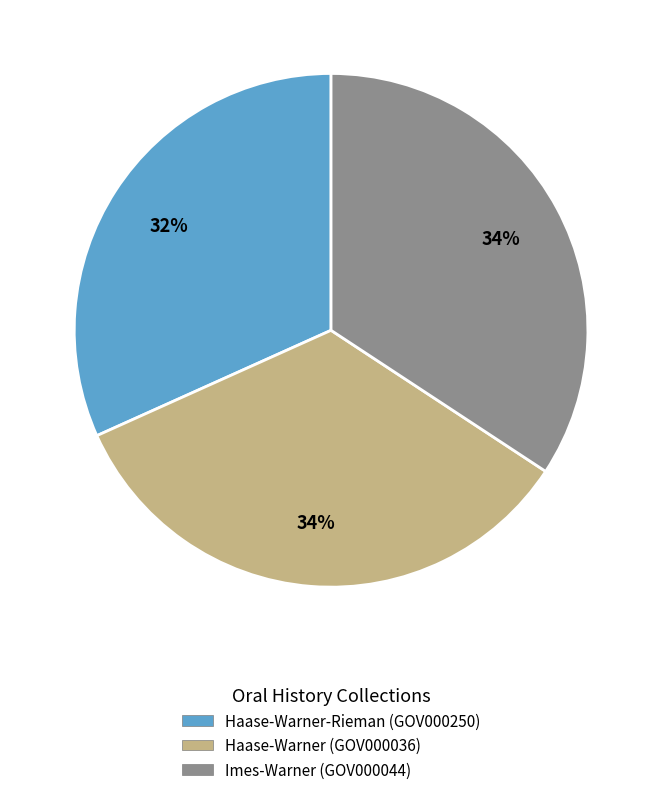

Which slice is the smallest?

Haase-Warner-Rieman (GOV000250)